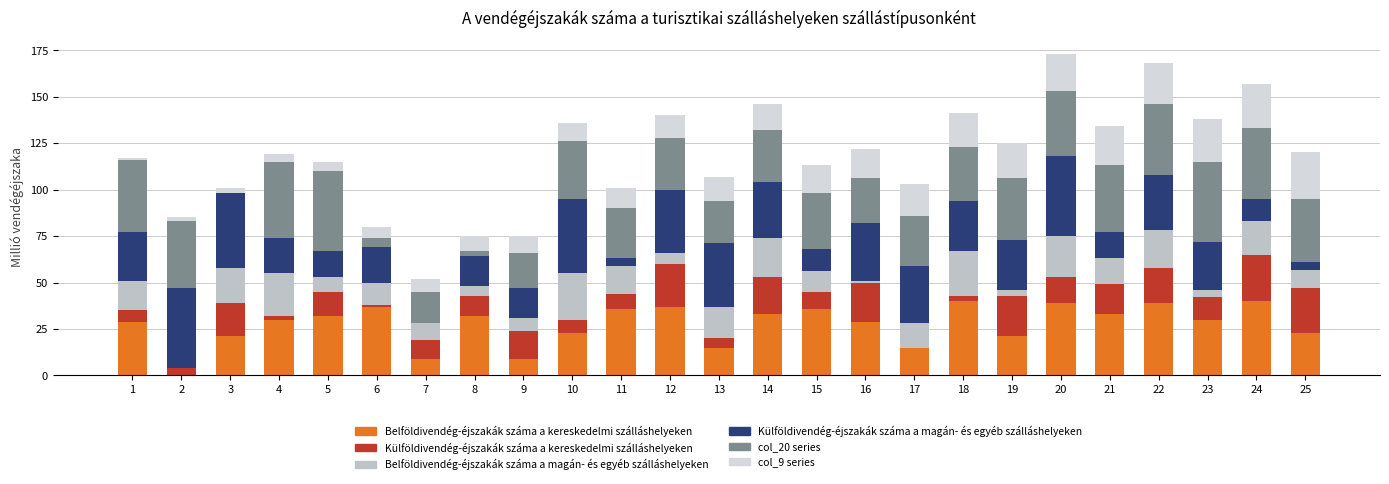

Count the number of categories in the chart.

25